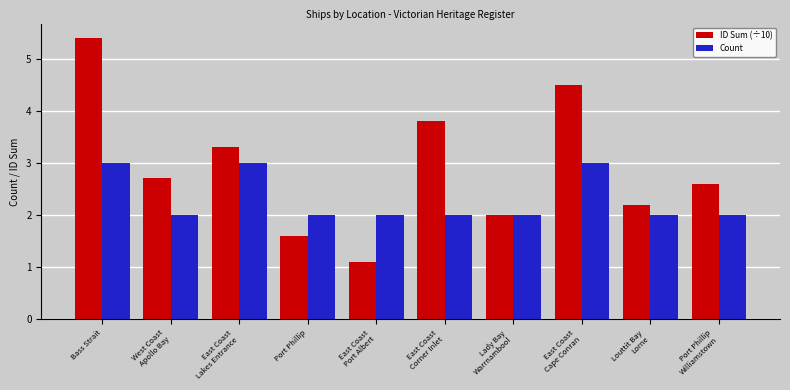

The Count series shows 3.2 at West Coast
Apollo Bay. True or false?

False